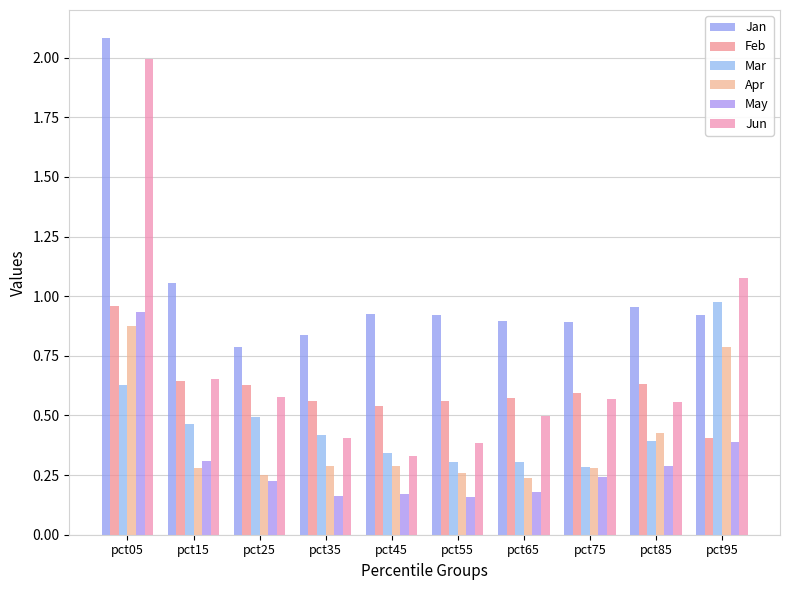

Are the bars horizontal?

No